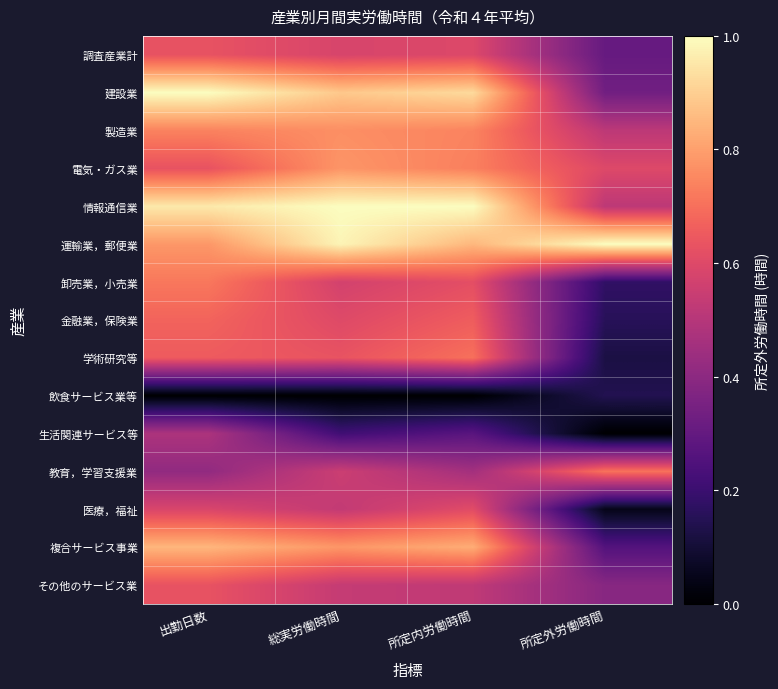

Which has a higher value, 所定内労働時間 or 総実労働時間?

所定内労働時間